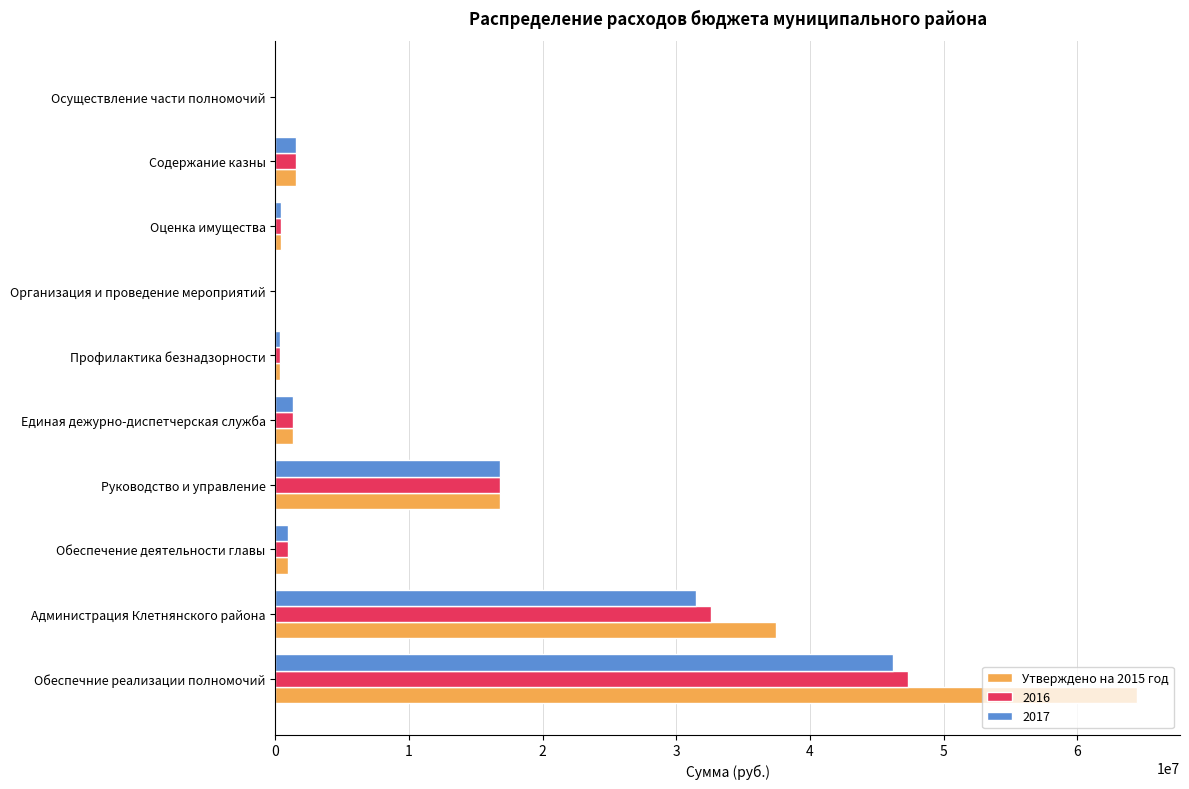

Between Администрация Клетнянского района and Руководство и управление, which series saw the biggest shift?

Утверждено на 2015 год